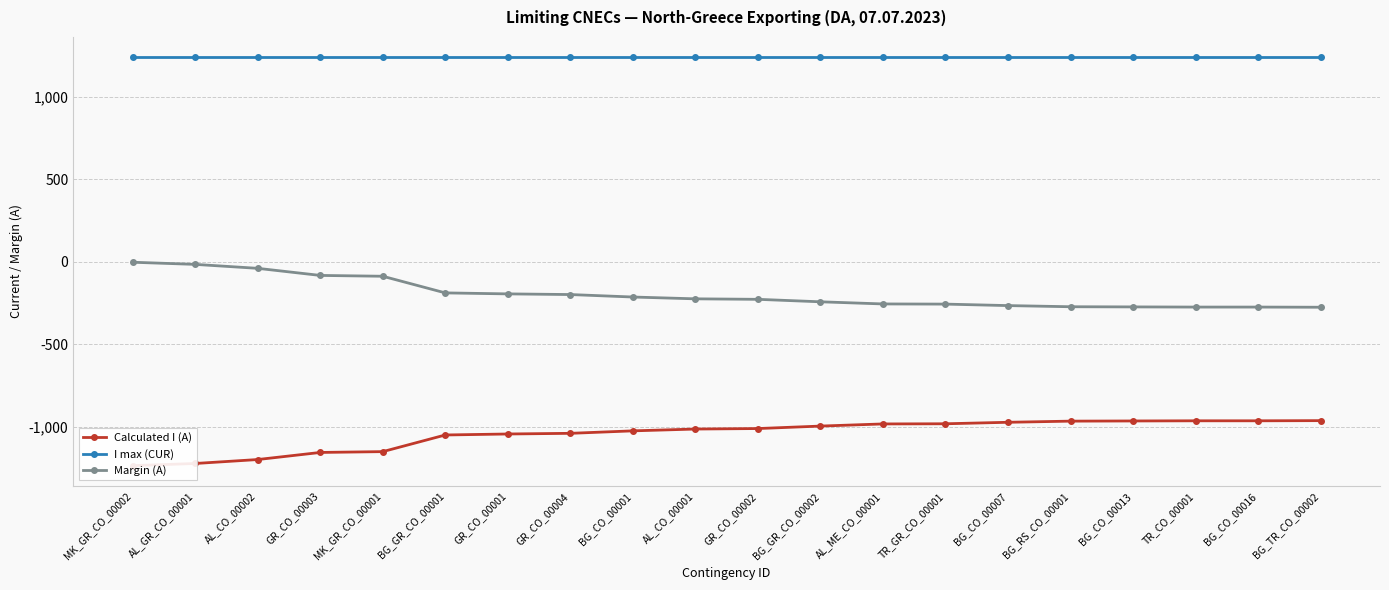

How many categories are shown in the chart?

20